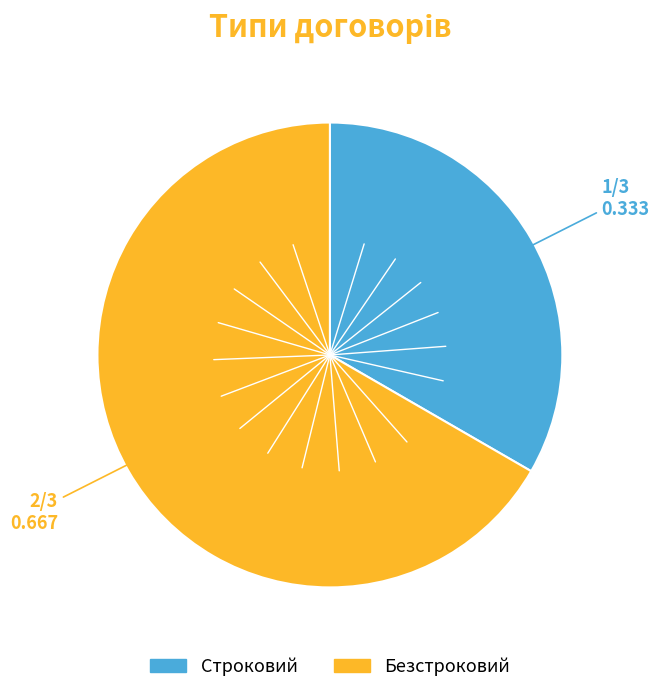

Approximately how many times larger is the value at Безстроковий compared to Строковий?

2.0